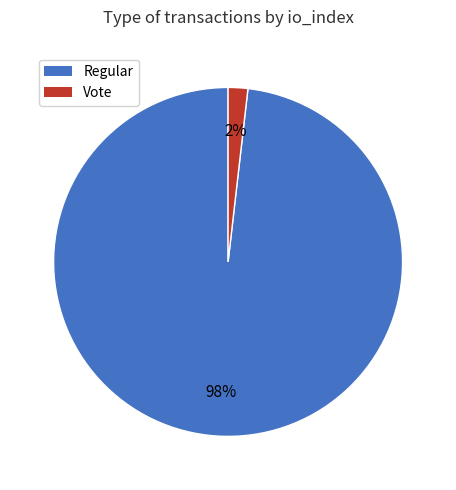

Count the number of slices in the pie.

2